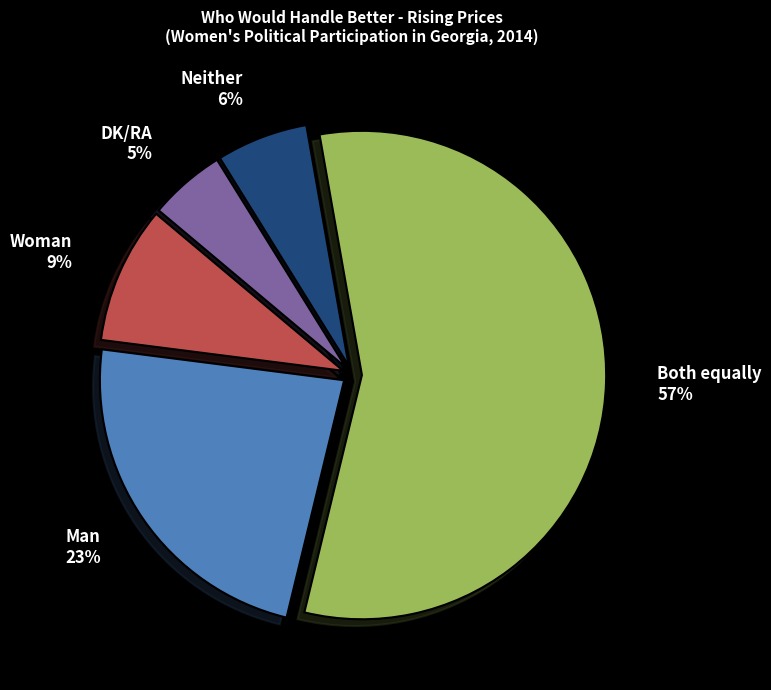

How many slices are in this pie chart?

5